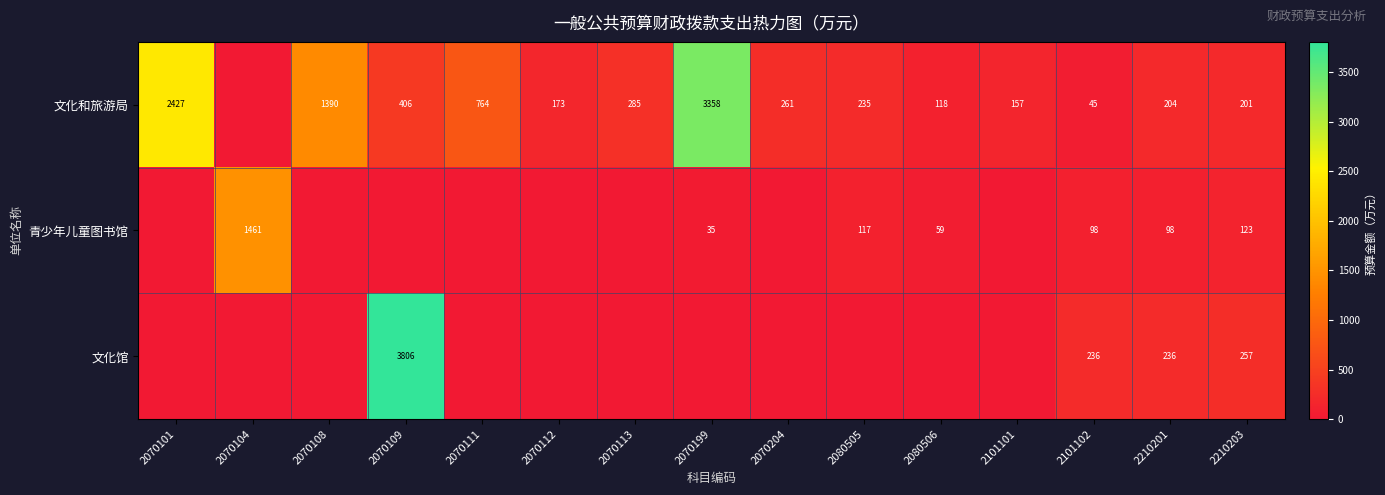

Which has a higher value, 2070104 or 2070109?

2070109